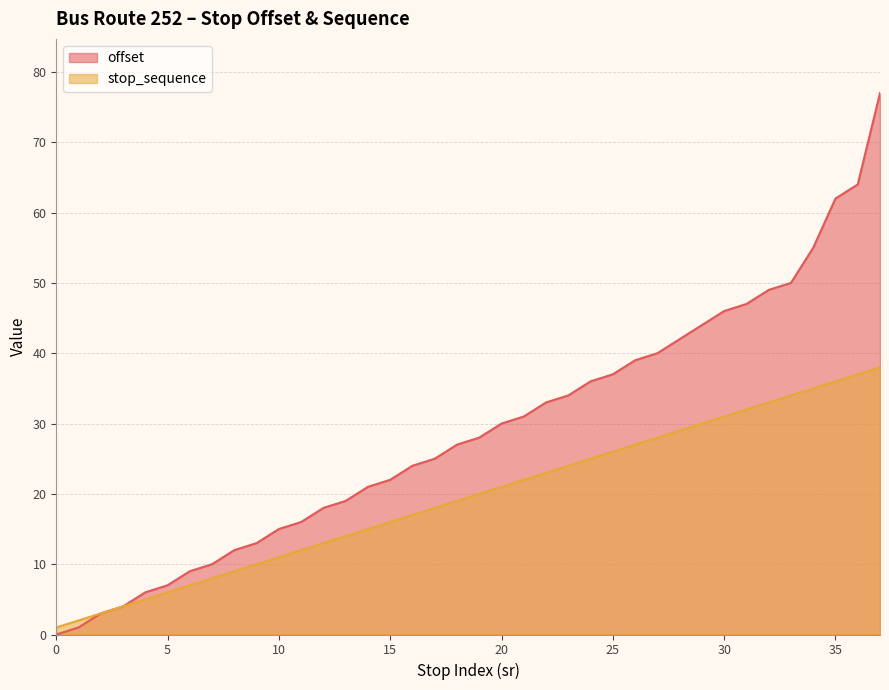

Rank the categories by stop_sequence value from lowest to highest.

0, 1, 2, 3, 4, 5, 6, 7, 8, 9, 10, 11, 12, 13, 14, 15, 16, 17, 18, 19, 20, 21, 22, 23, 24, 25, 26, 27, 28, 29, 30, 31, 32, 33, 34, 35, 36, 37